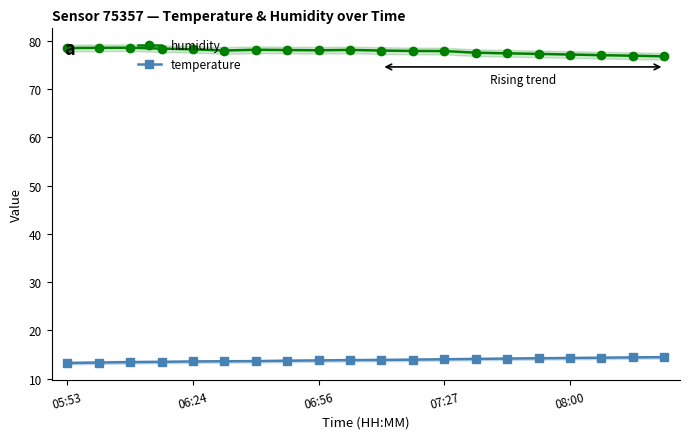

Reading left to right, extract all data points from this chart.

humidity: 78.5	78.5	78.6	78.4	78.2	78.0	78.1	78.1	78.0	78.1	78.0	77.9	77.9	77.5	77.4	77.3	77.2	77.0	76.9	76.8
temperature: 13.2	13.3	13.4	13.5	13.6	13.6	13.7	13.7	13.8	13.9	13.9	14.0	14.0	14.1	14.2	14.2	14.3	14.4	14.4	14.5